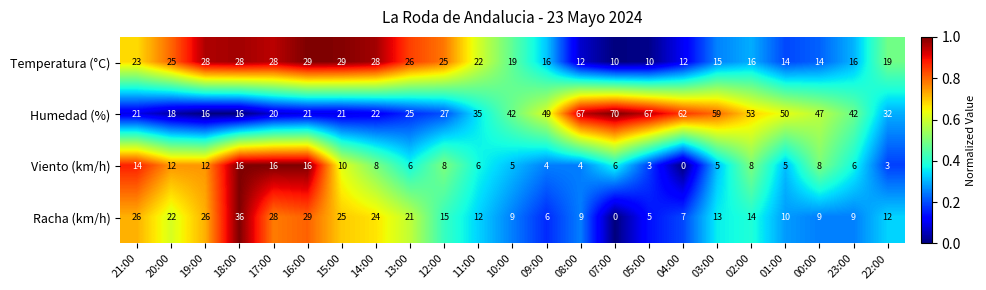

Count the number of categories in the chart.

23